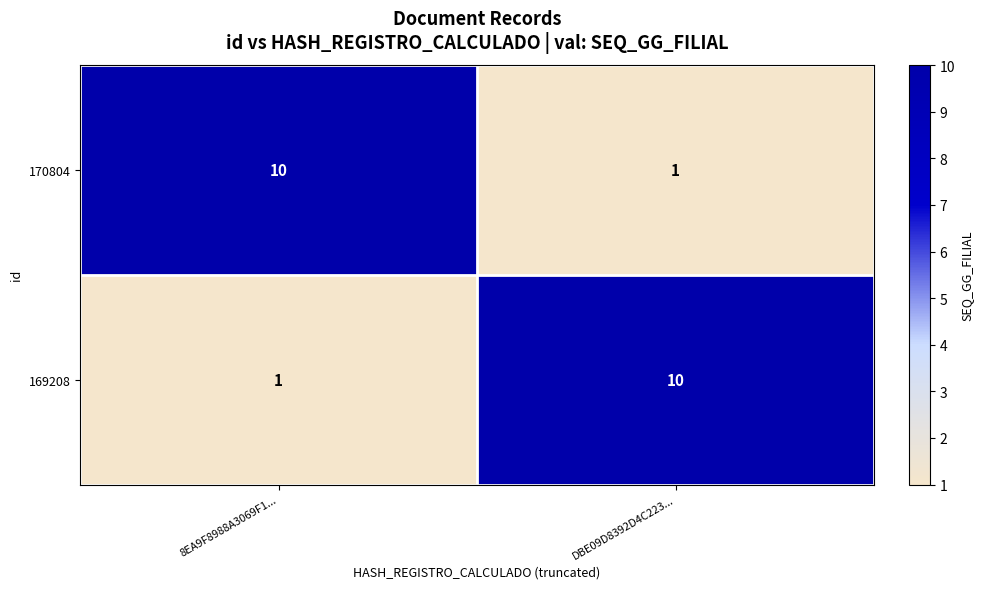

What is the average value of the 170804 series?

6